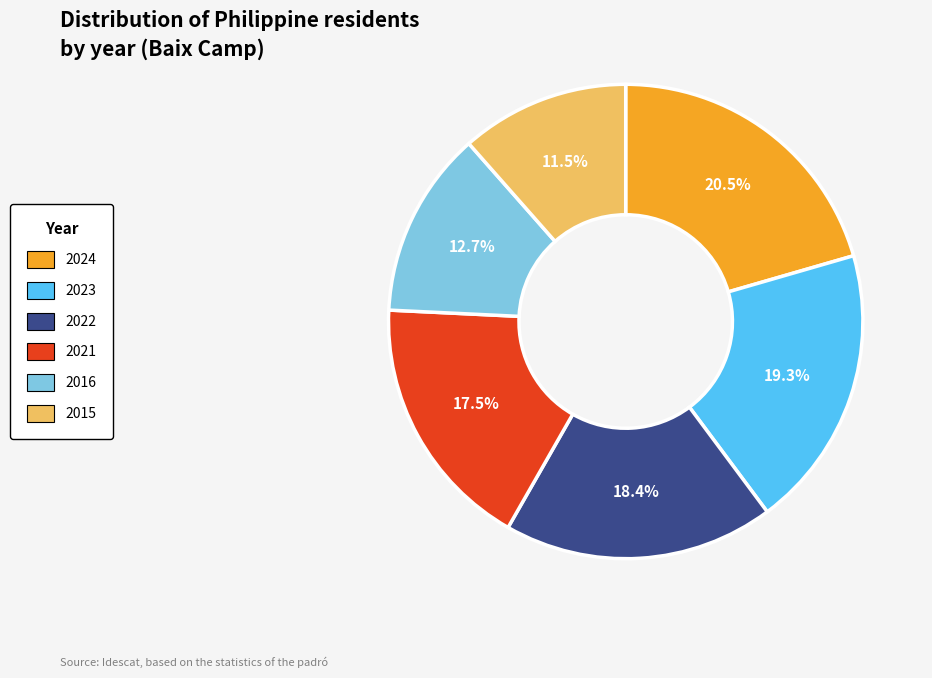

To the nearest percent, what is the difference between the 2016 and 2021 slice percentages?

5%